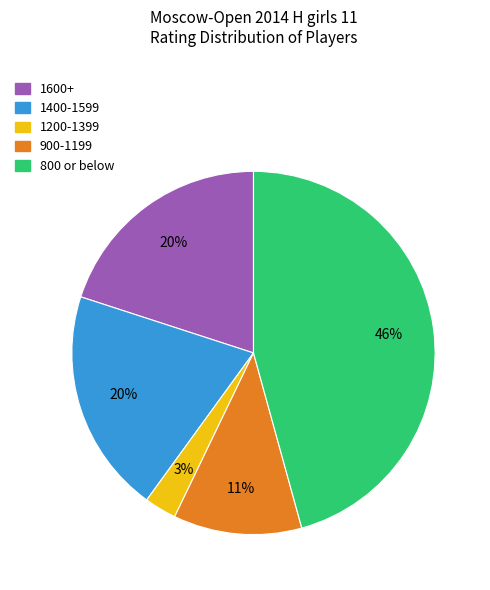

Does any single category account for the majority?

No